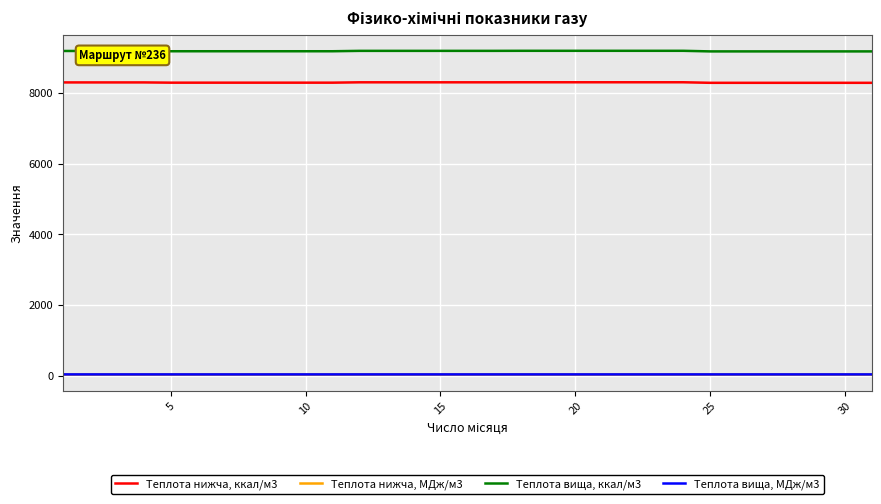

What is the difference between the maximum and minimum values in the Теплота нижча, ккал/м3 series?

15.4